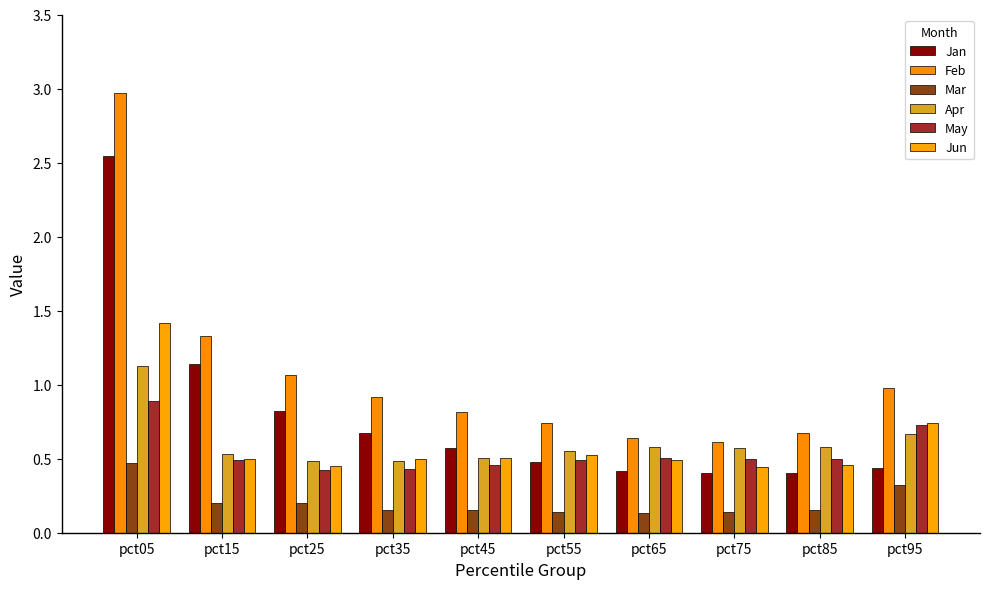

Read the Feb value at pct15.

1.3